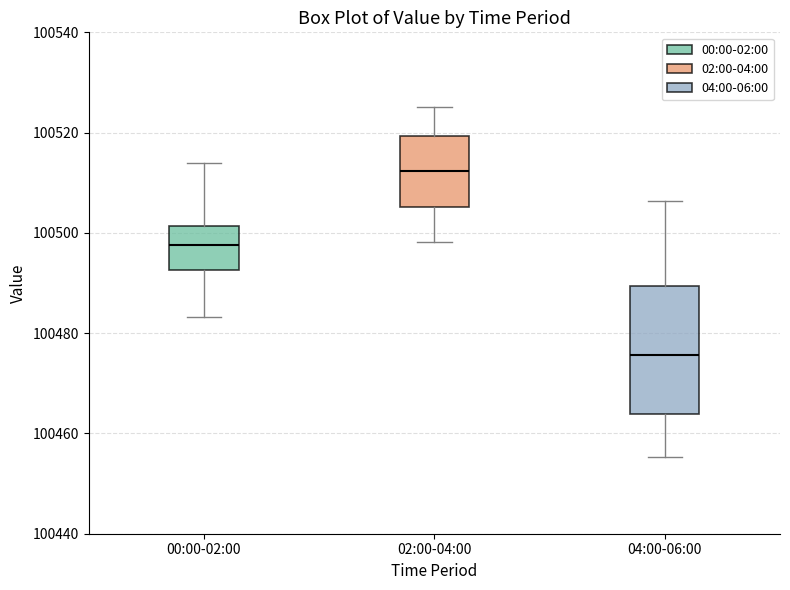

Where does the upper whisker of the box for 00:00-02:00 end on the y-axis? The values are not printed on the chart, so give them approximately, as read against the axis.

100514